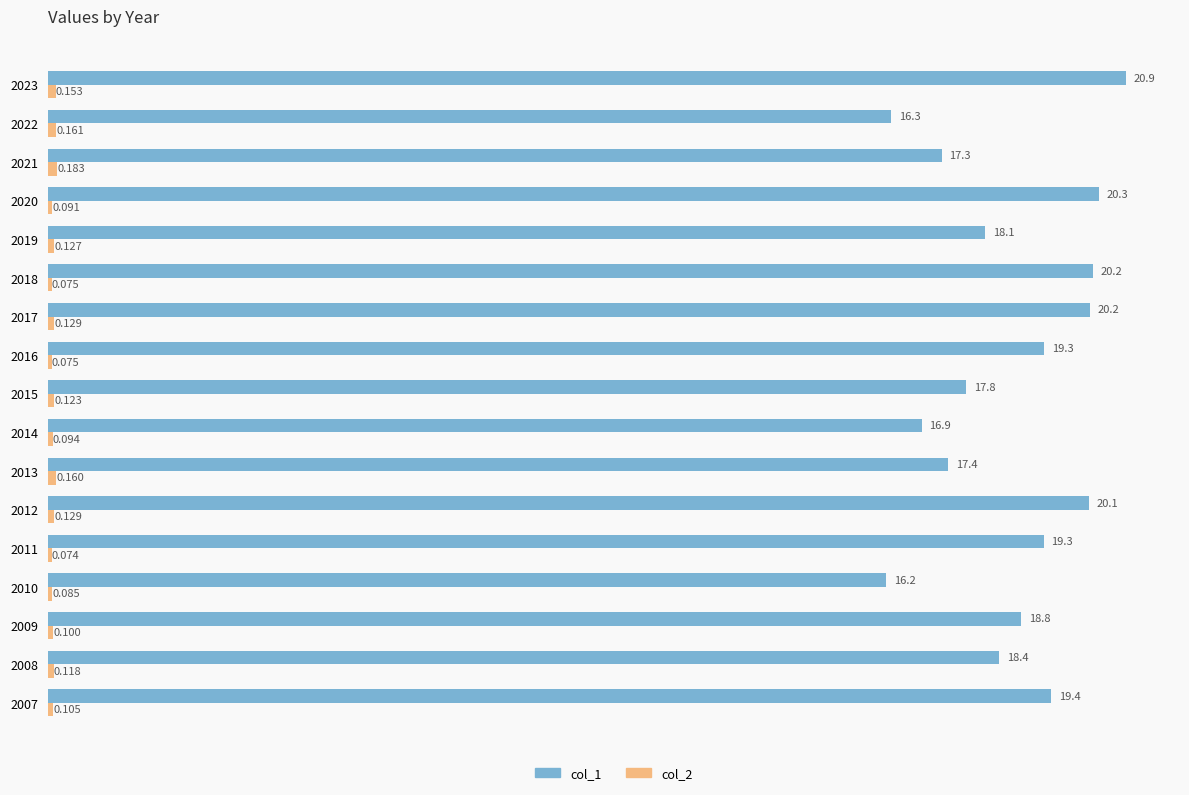

Which category has the lowest value in the col_1 series?

2010